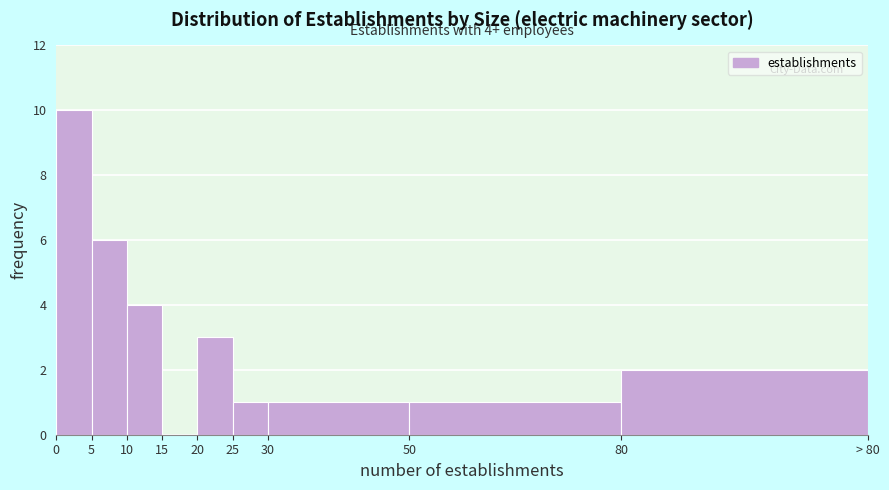

Reading left to right, extract all data points from this chart.

0=10	5=6	10=4	15=0	20=3	25=1	30=1	50=1	80=2